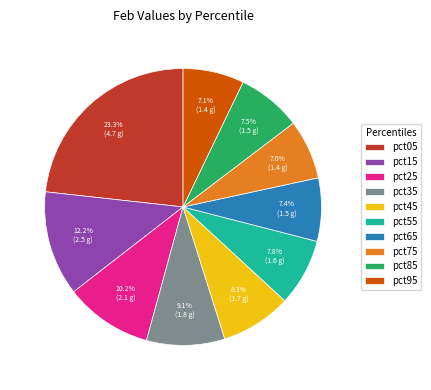

To the nearest percent, what portion does pct05 represent?

23%